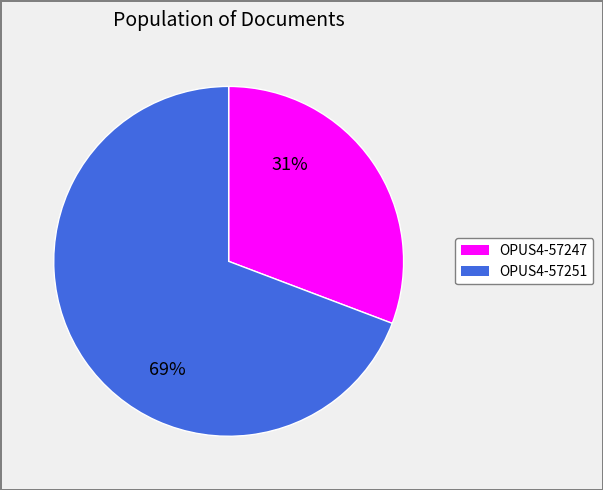

To the nearest percent, what is the combined percentage of OPUS4-57251 and OPUS4-57247?

100%